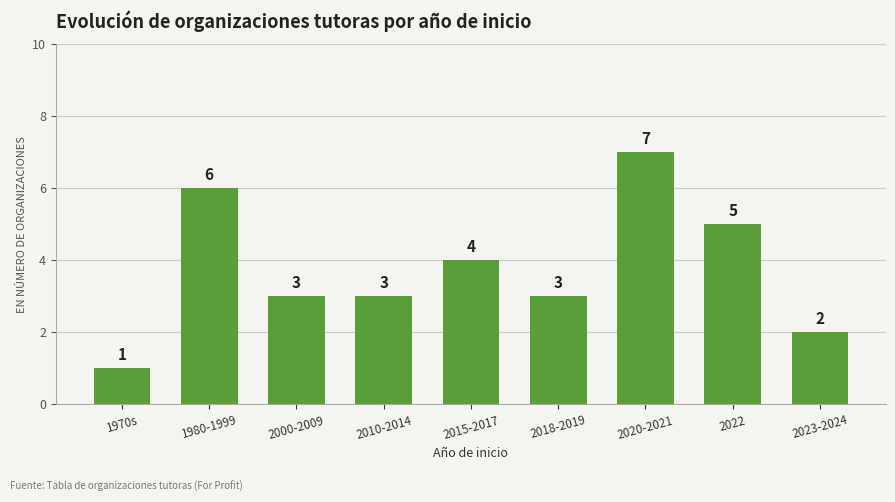

What position from the left is 2000-2009?

3